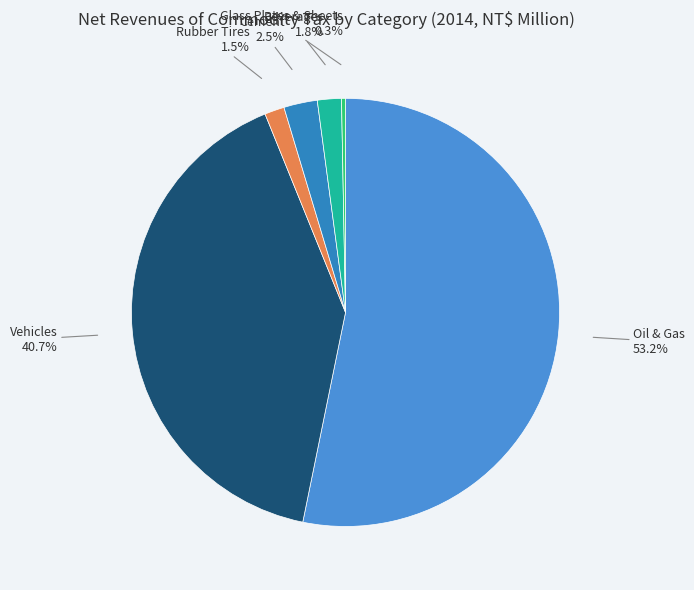

What percentage do Cement and Rubber Tires together represent?

4.0%